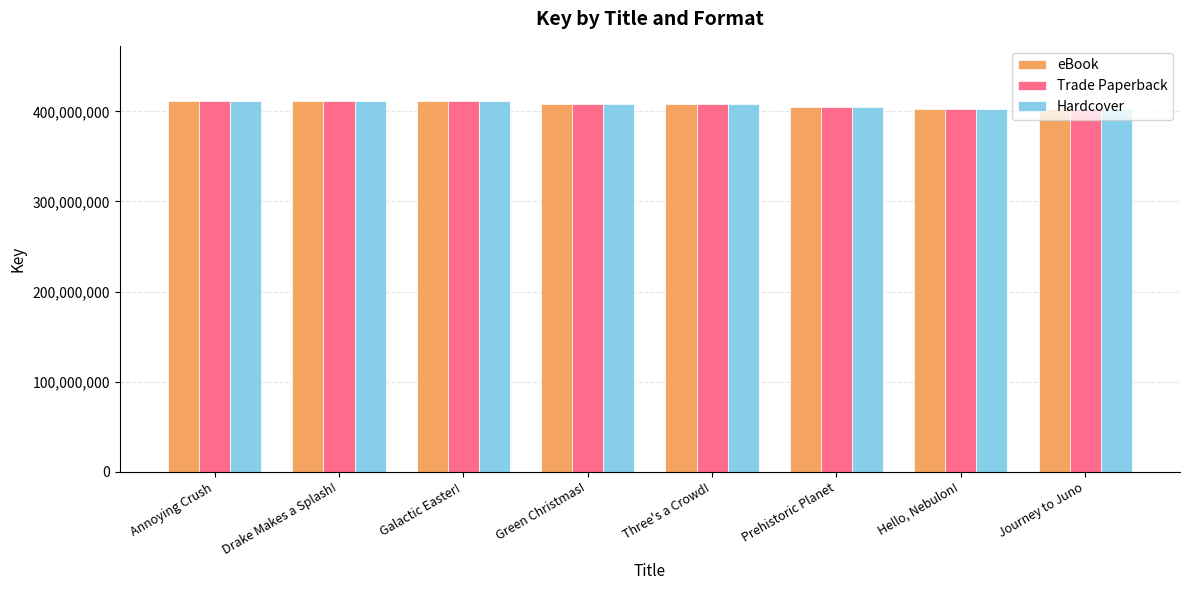

What is the label of the 5th bar from the right?

Green Christmas!